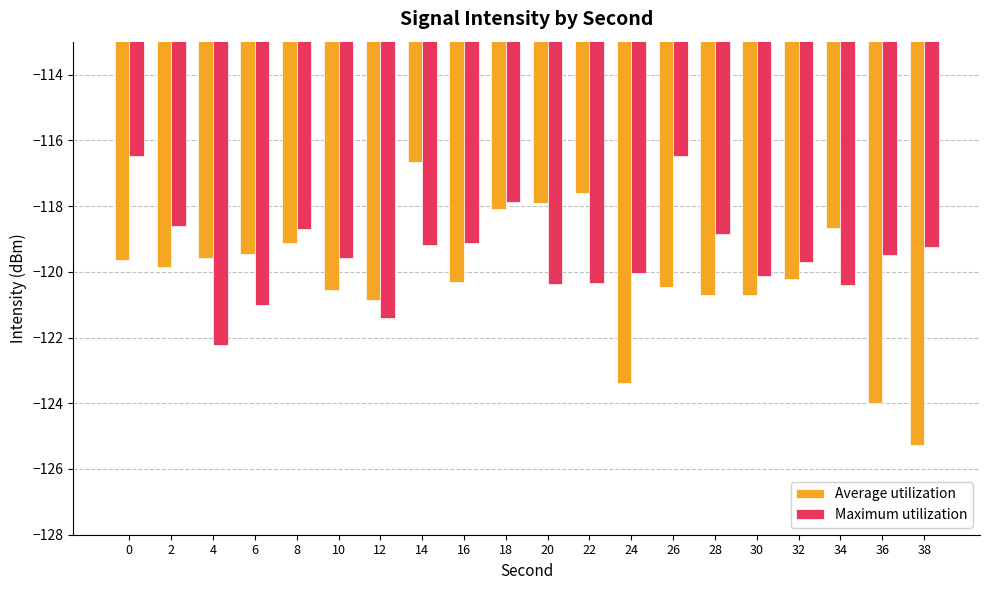

What is the total value across all series at 10?

-240.1